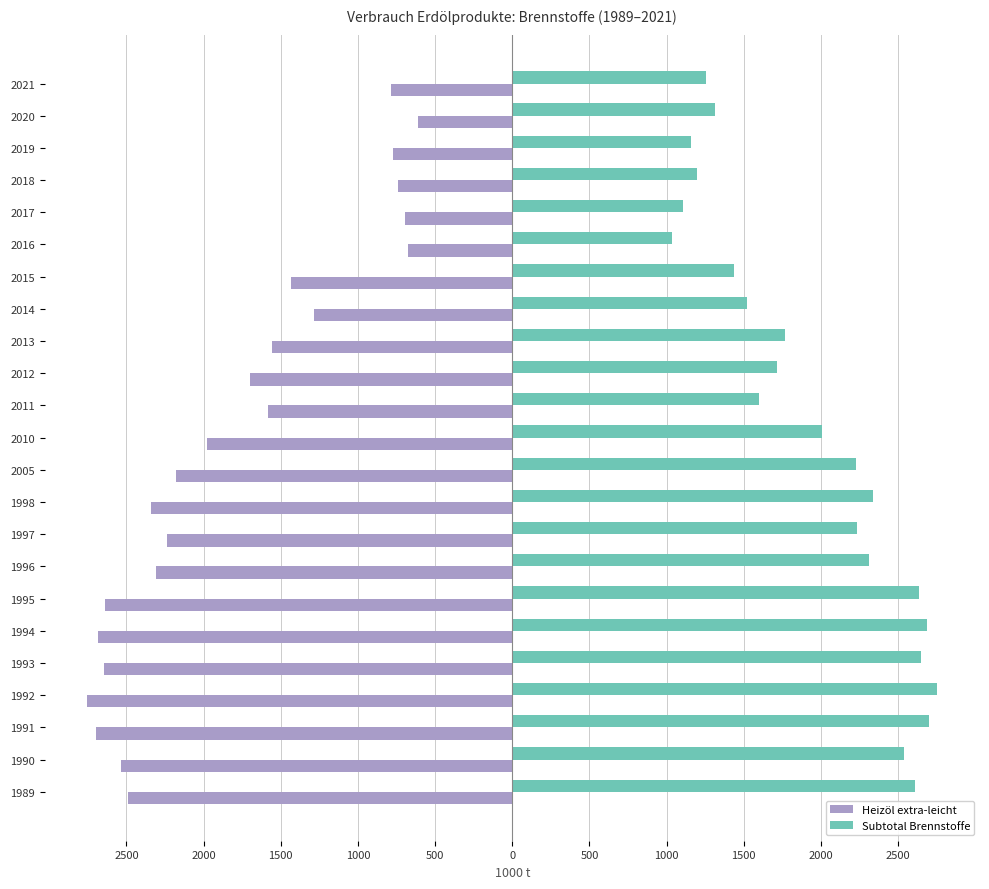

What is the average value of the Heizöl extra-leicht series?

-1797.2